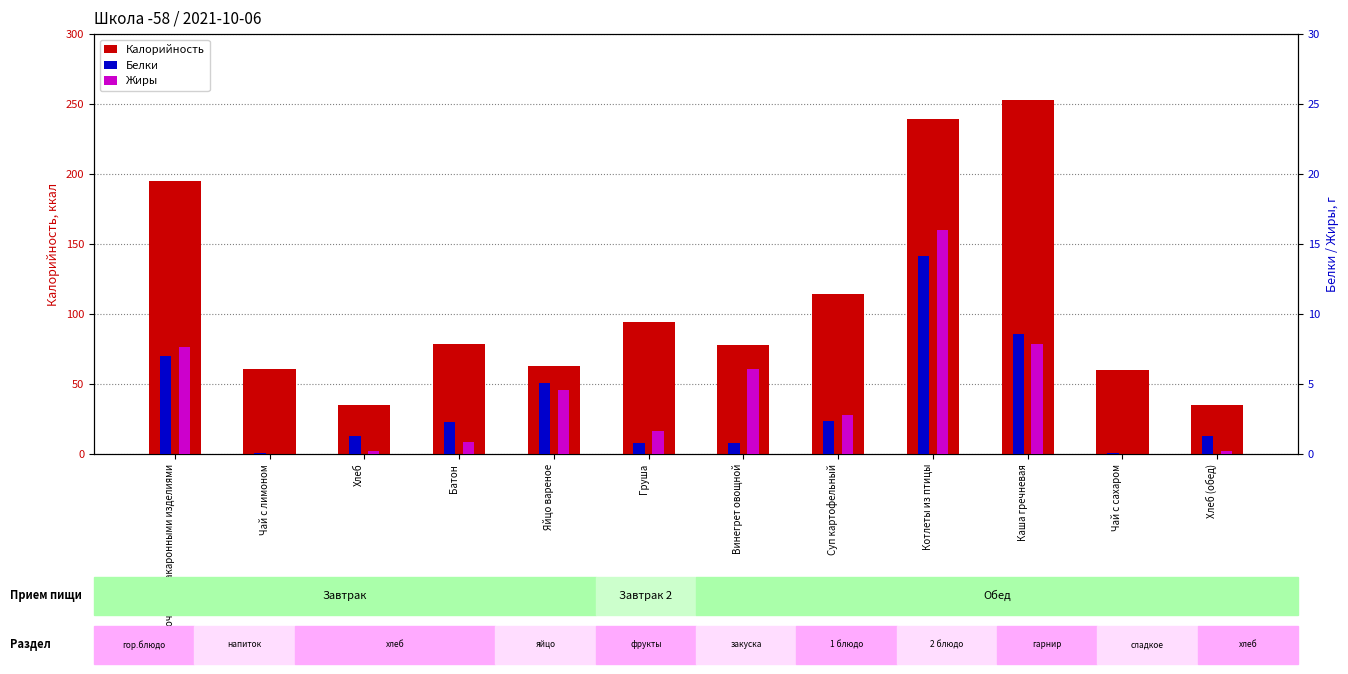

True or false: Жиры has a value of 0.0 at Чай с сахаром.

True